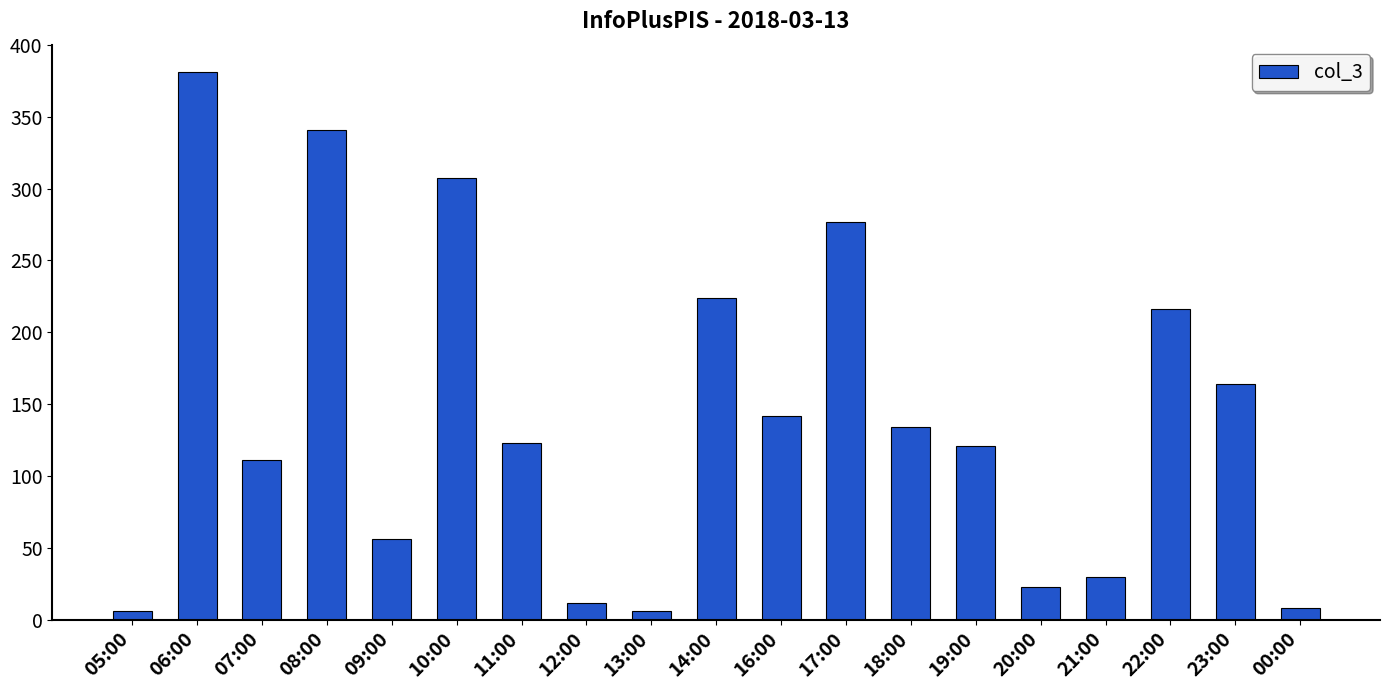

What is the difference between the maximum and minimum values?

375